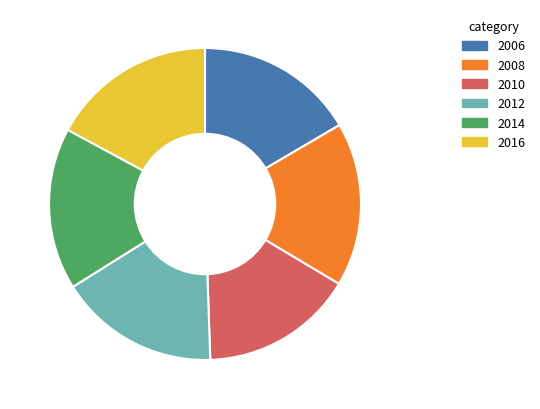

Approximately how many times larger is the value at 2006 compared to 2012?

1.0